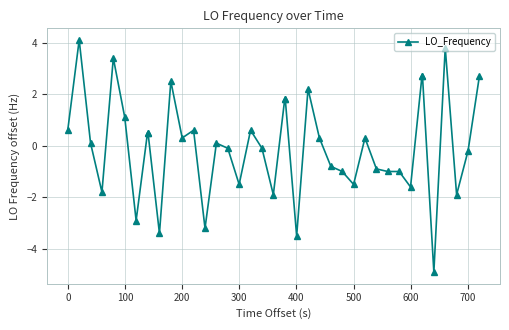

What is the sum of all values?

-0.5